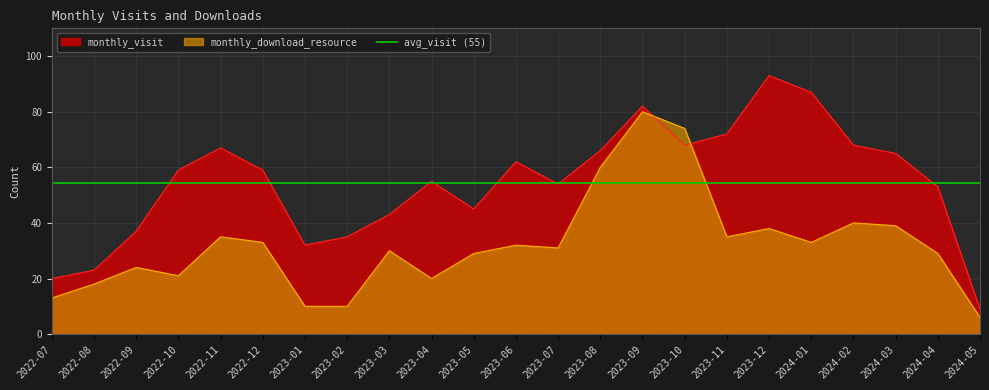

Reading left to right, extract all data points from this chart.

monthly_visit: 2022-07=20	2022-08=23	2022-09=37	2022-10=59	2022-11=67	2022-12=59	2023-01=32	2023-02=35	2023-03=43	2023-04=55	2023-05=45	2023-06=62	2023-07=54	2023-08=66	2023-09=82	2023-10=68	2023-11=72	2023-12=93	2024-01=87	2024-02=68	2024-03=65	2024-04=53	2024-05=9
monthly_download_resource: 2022-07=13	2022-08=18	2022-09=24	2022-10=21	2022-11=35	2022-12=33	2023-01=10	2023-02=10	2023-03=30	2023-04=20	2023-05=29	2023-06=32	2023-07=31	2023-08=60	2023-09=80	2023-10=74	2023-11=35	2023-12=38	2024-01=33	2024-02=40	2024-03=39	2024-04=29	2024-05=6